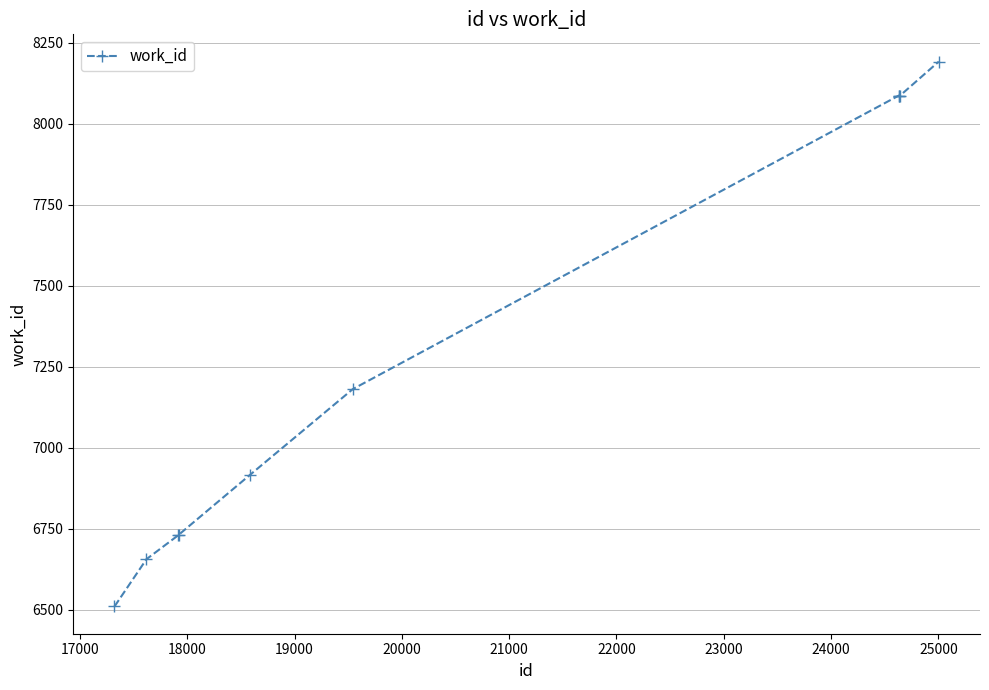

What is the greatest value displayed?

8192